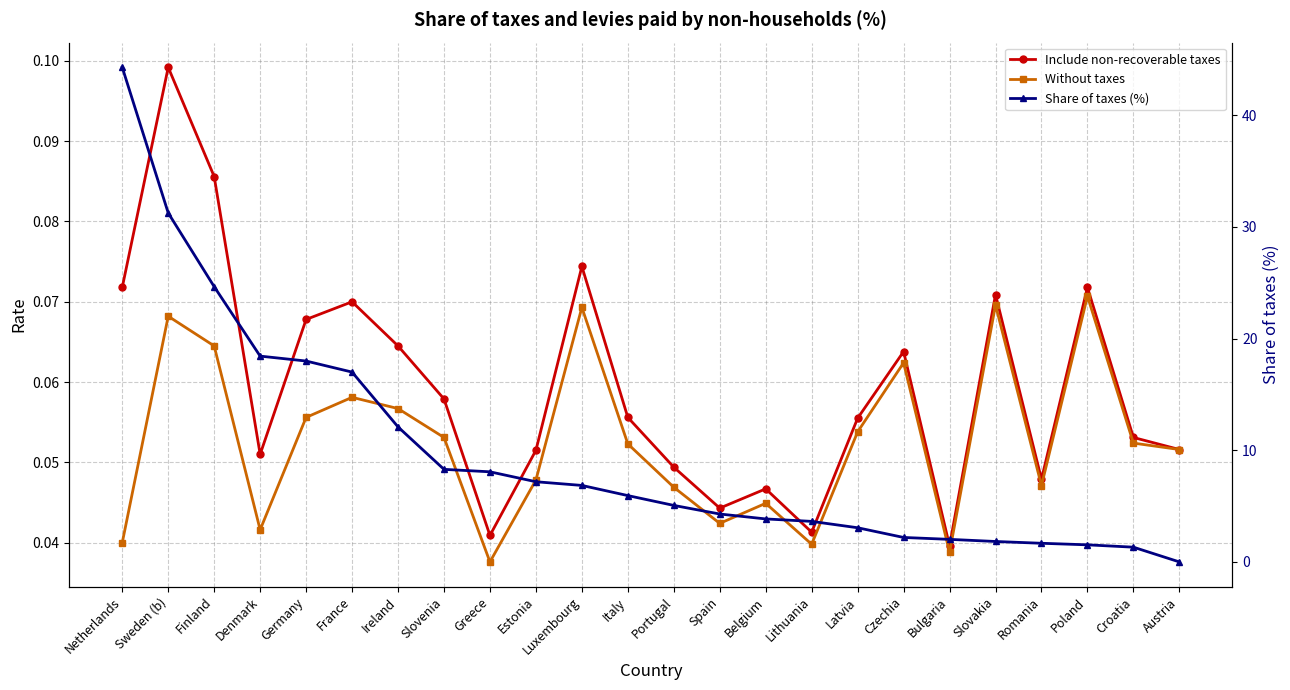

Does the chart have visible grid lines?

Yes